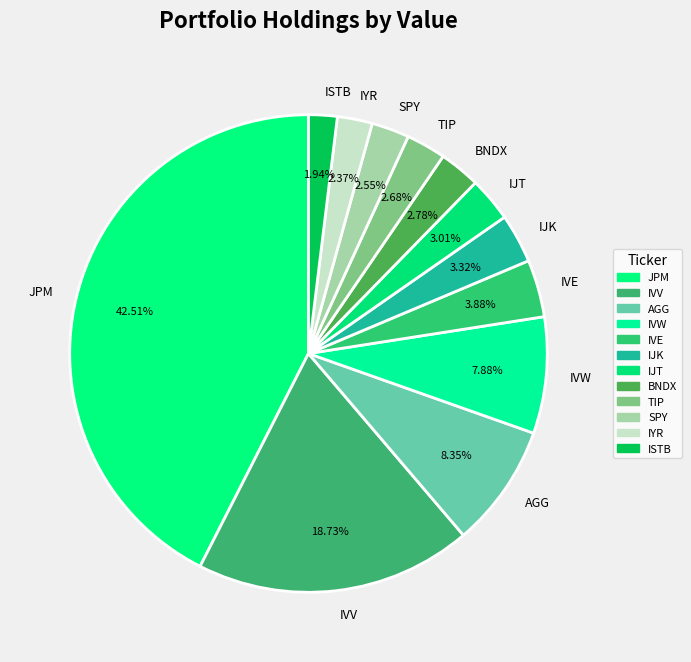

To the nearest percent, what is the combined percentage of SPY and IVE?

6%